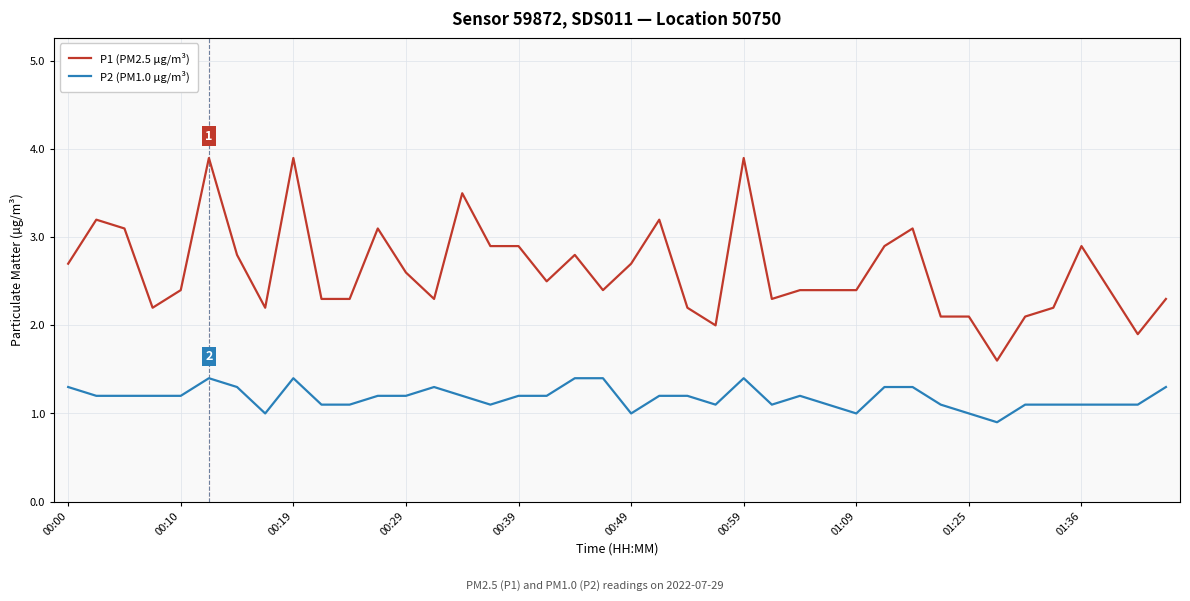

What is the greatest value displayed?

3.9